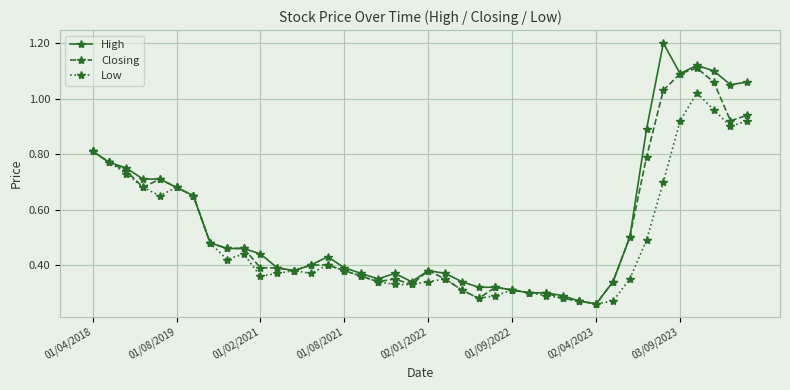

Rank the series by their maximum value, from highest to lowest.

High, Closing, Low